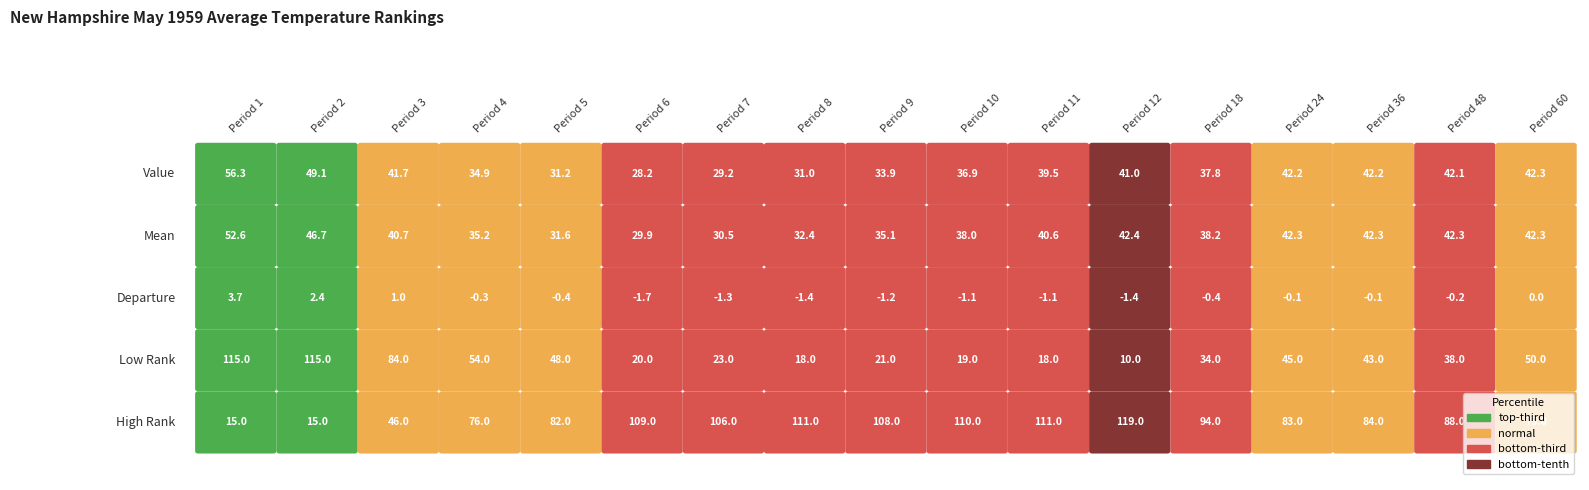

Which category has the lowest value across all series?

6